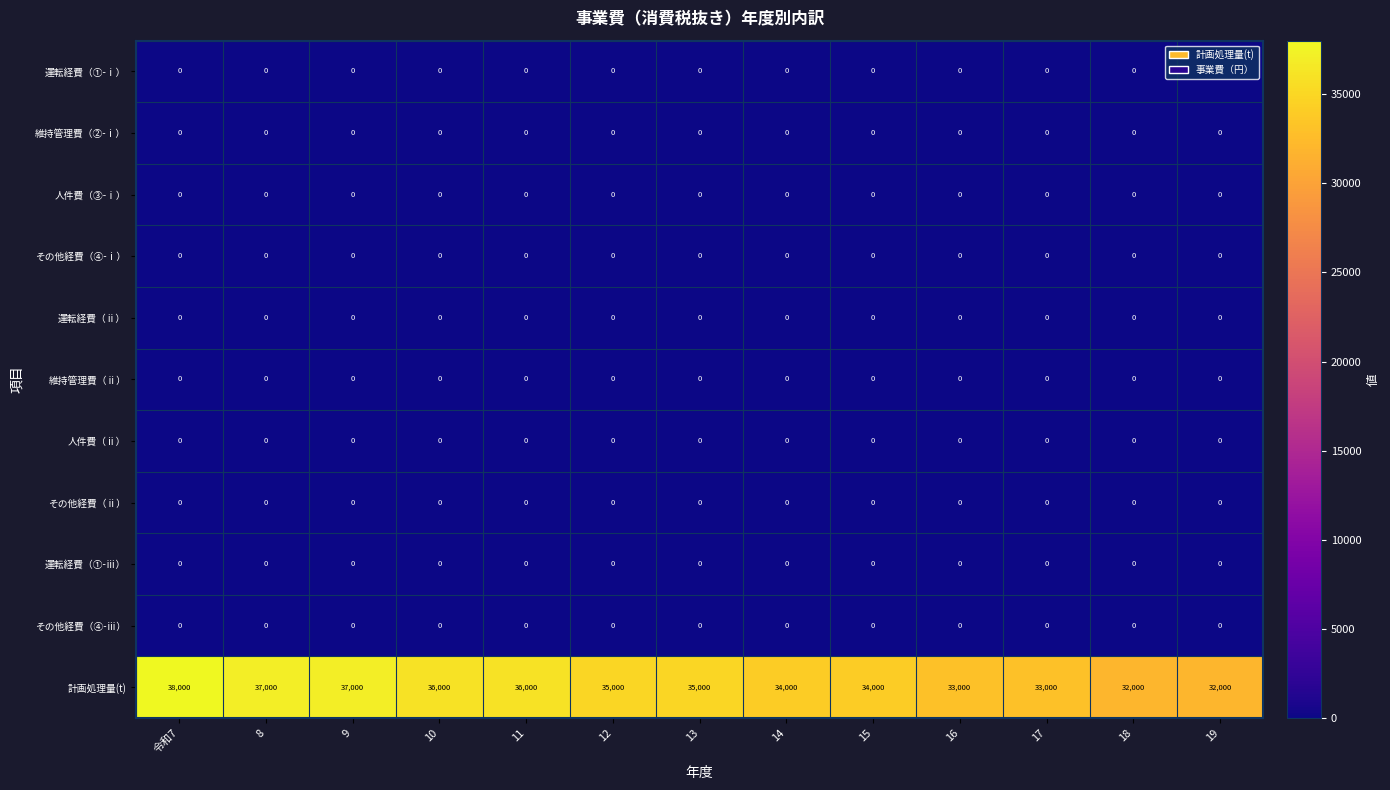

What is the difference between the highest and lowest values at 16?

33000